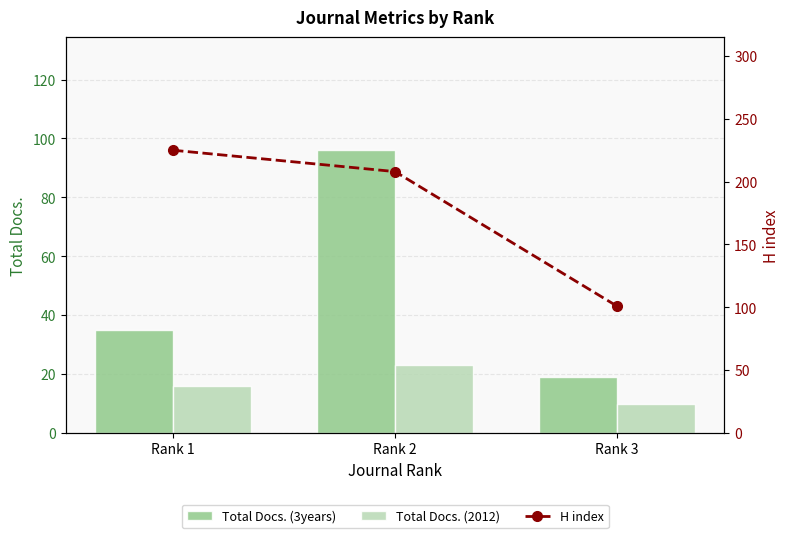

Where does the Total Docs. (2012) series first go above 16?

Rank 2